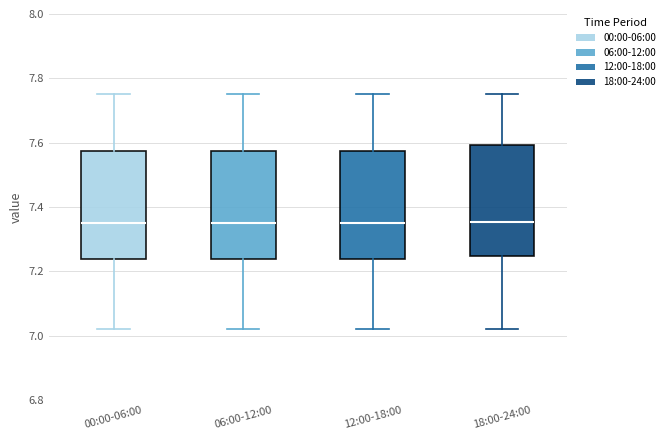

Where does the upper whisker of the box for 18:00-24:00 end on the y-axis? The values are not printed on the chart, so give them approximately, as read against the axis.

7.76